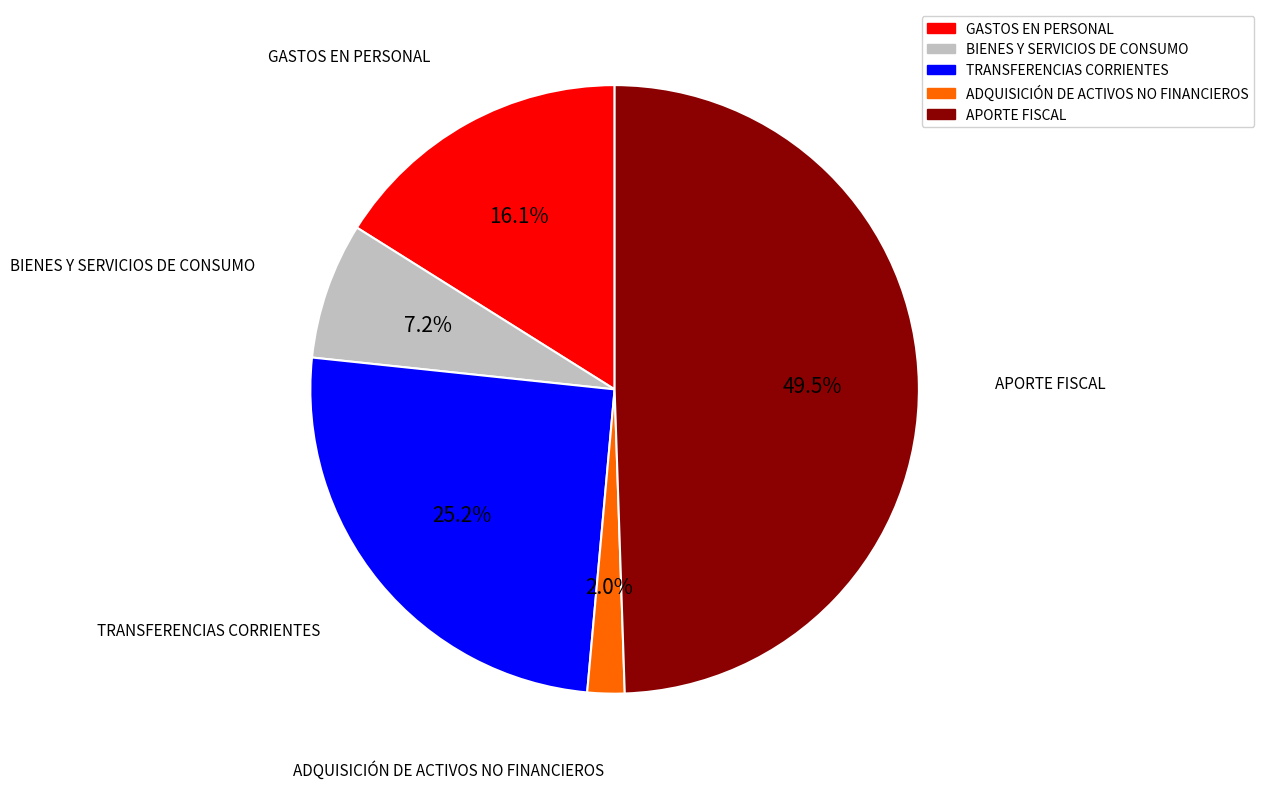

Is TRANSFERENCIAS CORRIENTES the majority of the pie?

No